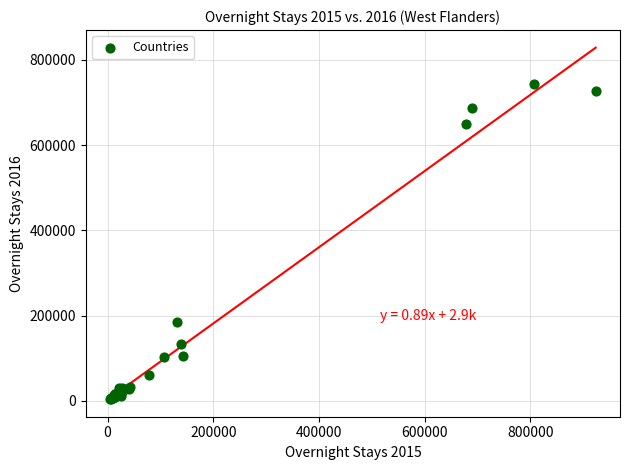

What Y value in the scatter plot is closest to 373726?

185695